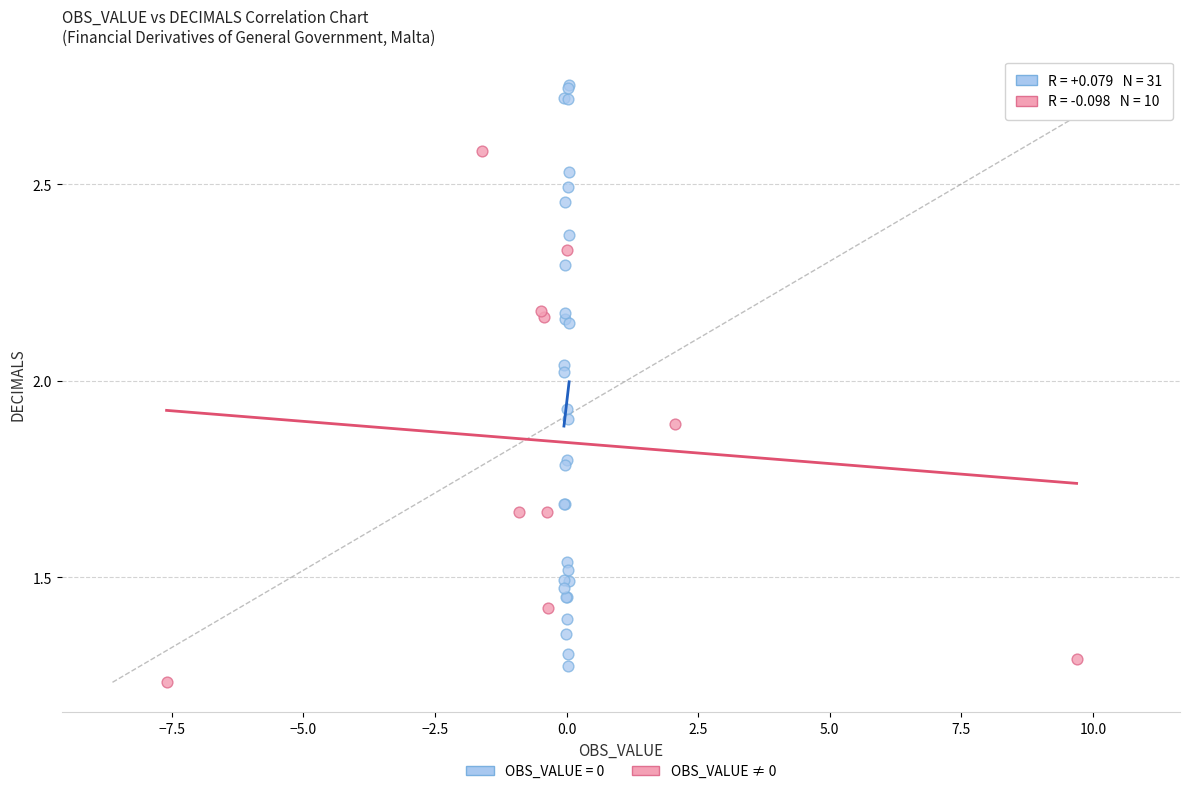

Which series contains the highest Y value?

OBS_VALUE = 0